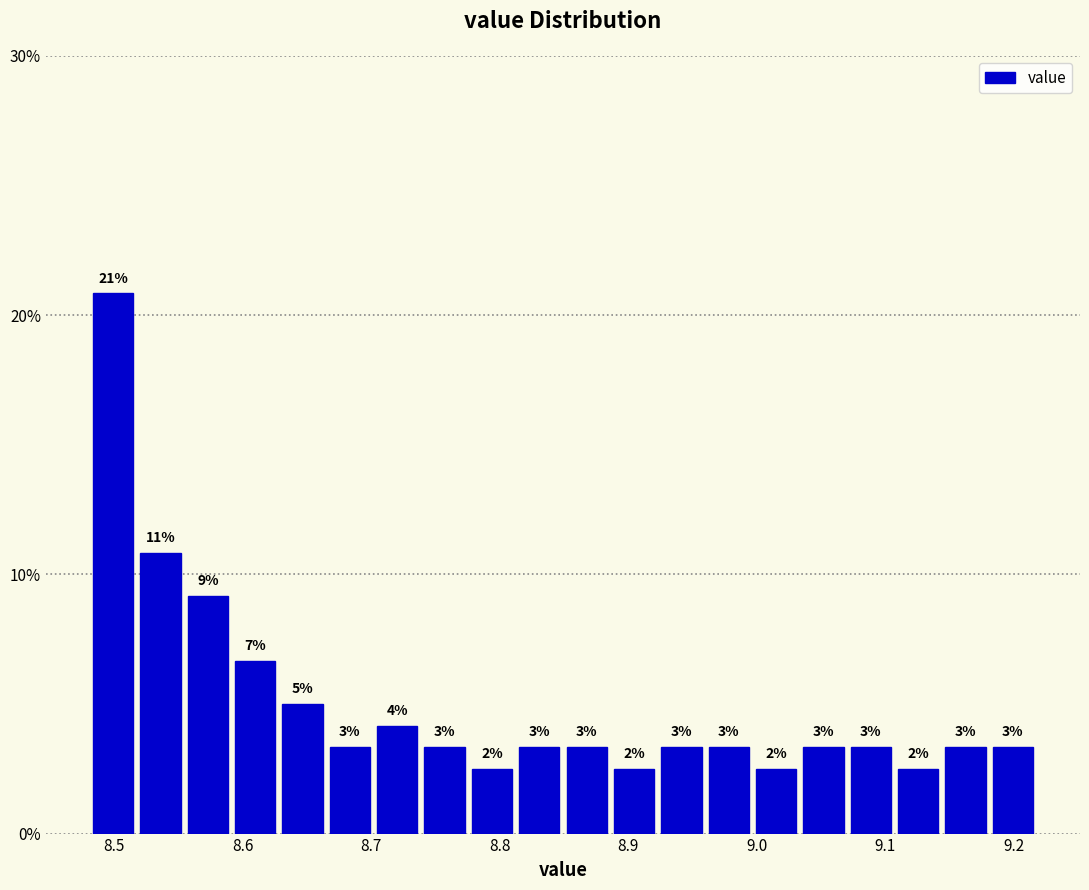

Around what value on the x-axis is the tallest bar? Give the approximate position of its centre, as read against the axis.

8.50